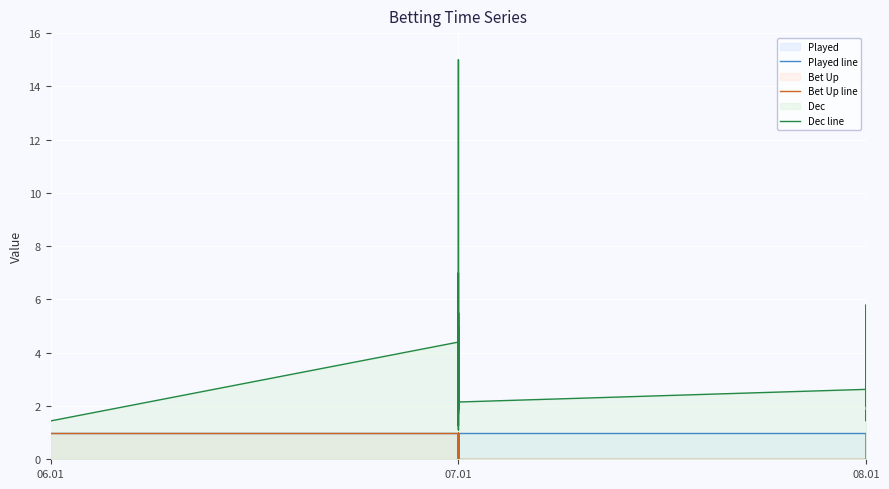

What value does the Dec line series have at 07.01?

5.0